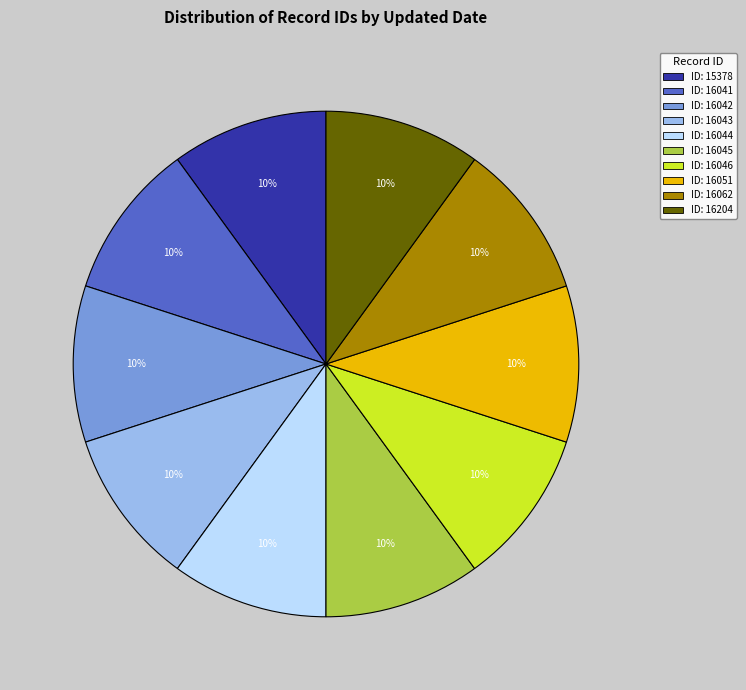

To the nearest percent, what is the average slice percentage?

10%